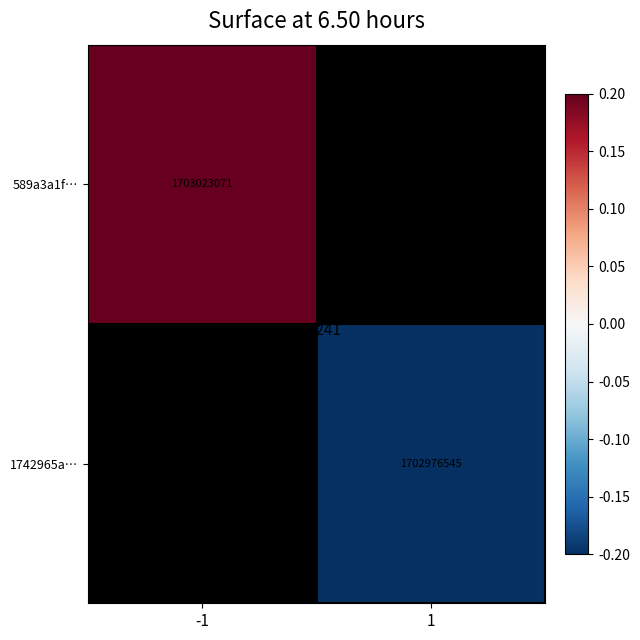

Rank the series by their average value, from highest to lowest.

589a3a1f…, 1742965a…